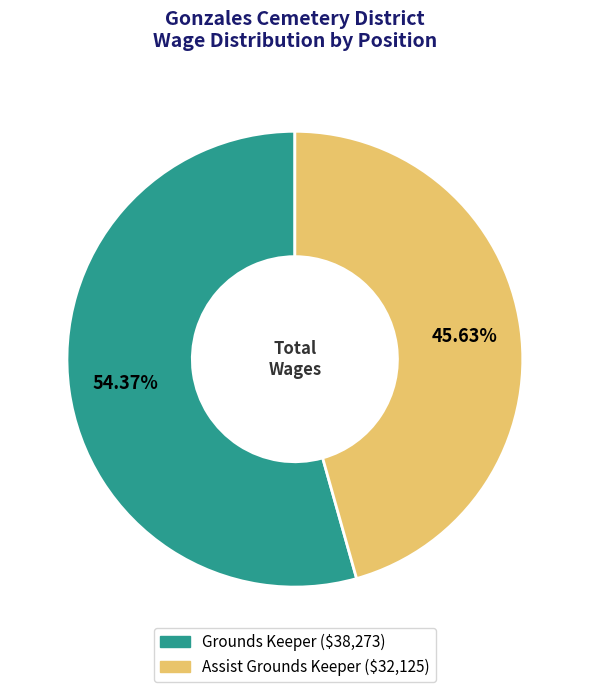

Which has a higher value, Grounds Keeper or Assist Grounds Keeper?

Grounds Keeper